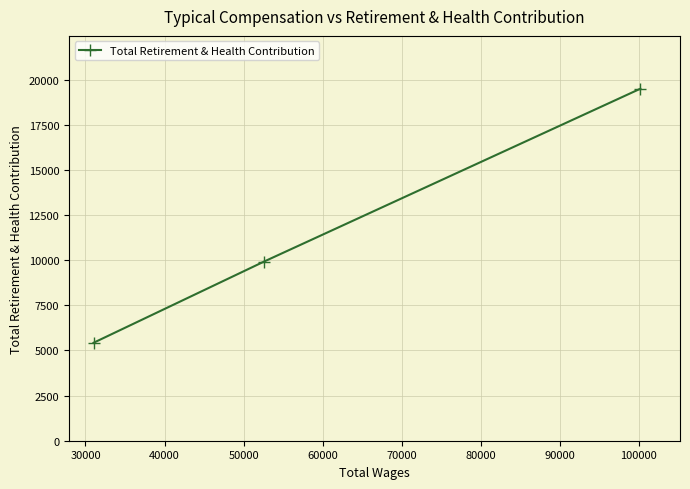

What is the sum of all values?

34836